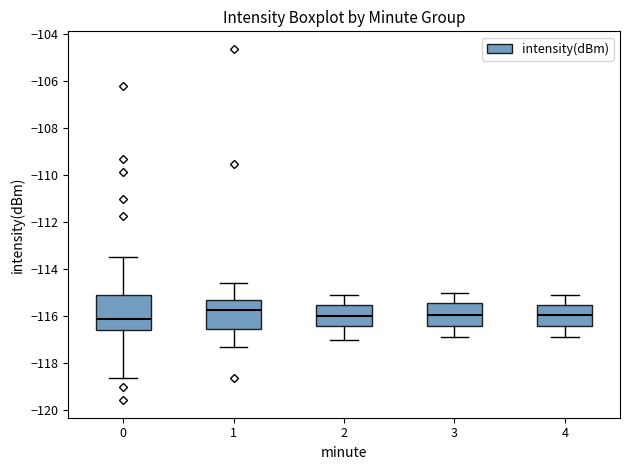

Reading left to right, transcribe this box plot: for each box, give where its median line is, the range the box spans, and where its two whiskers end, as read against the y-axis. The values are not printed on the chart, so give them approximately, as read against the axis.

0: median -116.2, box -116.6 to -115.2, whiskers -118.6 to -113.4
1: median -115.8, box -116.6 to -115.4, whiskers -117.2 to -114.6
2: median -116.0, box -116.4 to -115.6, whiskers -117.0 to -115.0
3: median -116.0, box -116.4 to -115.4, whiskers -116.8 to -115.0
4: median -116.0, box -116.4 to -115.4, whiskers -116.8 to -115.0